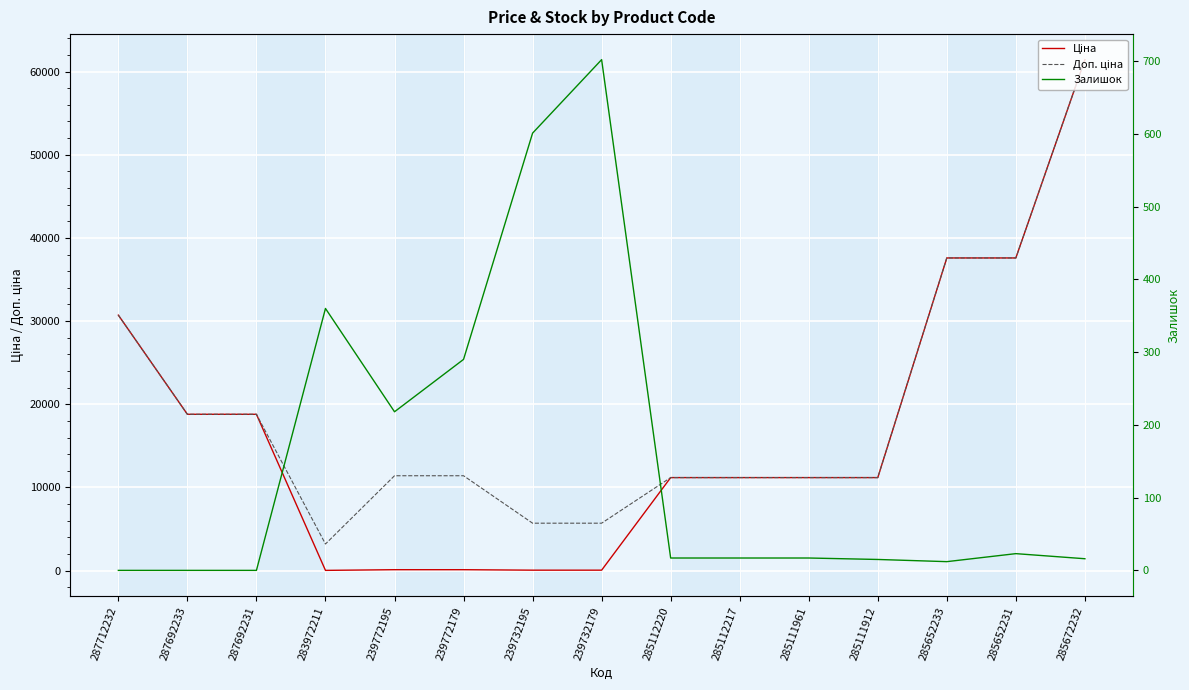

Which category has the highest value across all series?

285672232